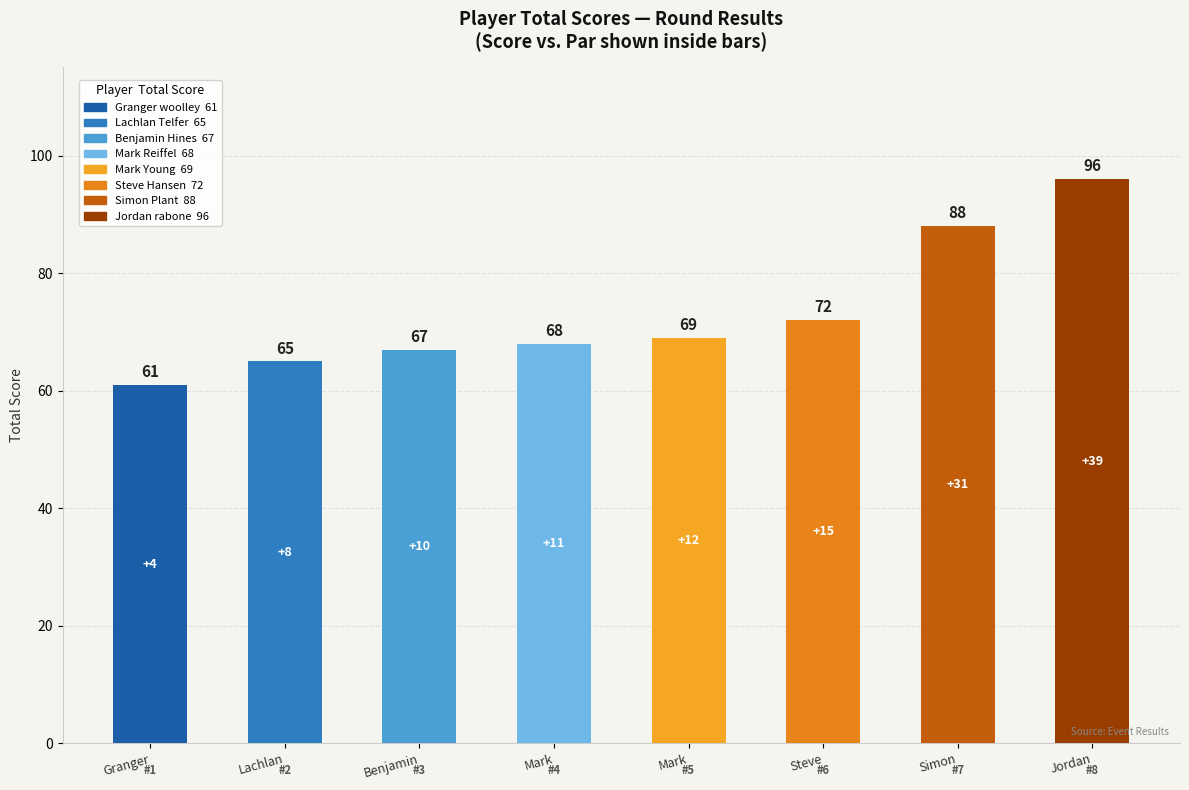

Which category has the lowest value across all series?

Granger